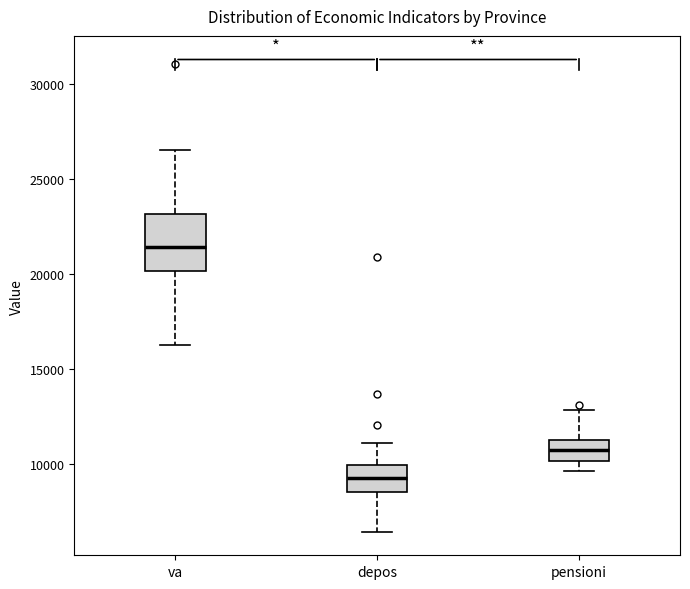

Reading left to right, read every box against the y-axis: the position of its median line, the range the box covers, and the ends of its whiskers. The values are not printed on the chart, so give them approximately, as read against the axis.

va: median 21500, box 20000 to 23000, whiskers 16000 to 26500
depos: median 9000, box 8500 to 10000, whiskers 6500 to 11000
pensioni: median 10500, box 10000 to 11000, whiskers 9500 to 13000